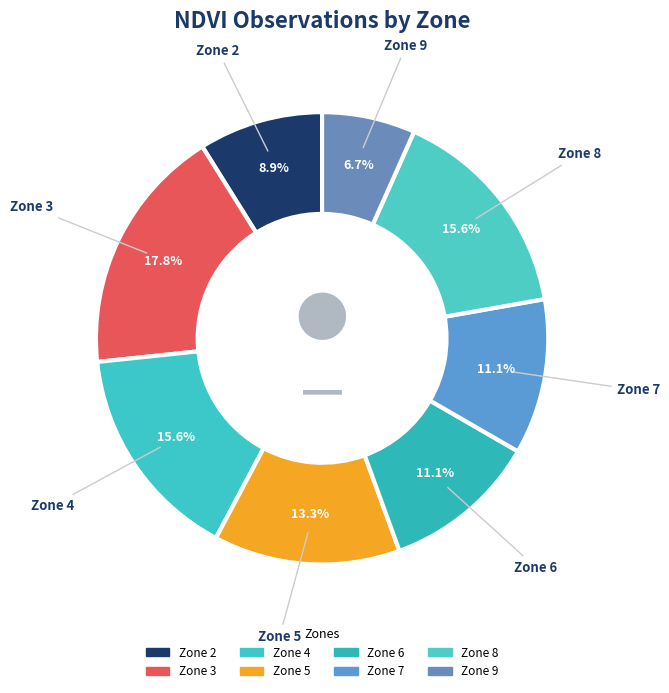

How many slices are in this pie chart?

8